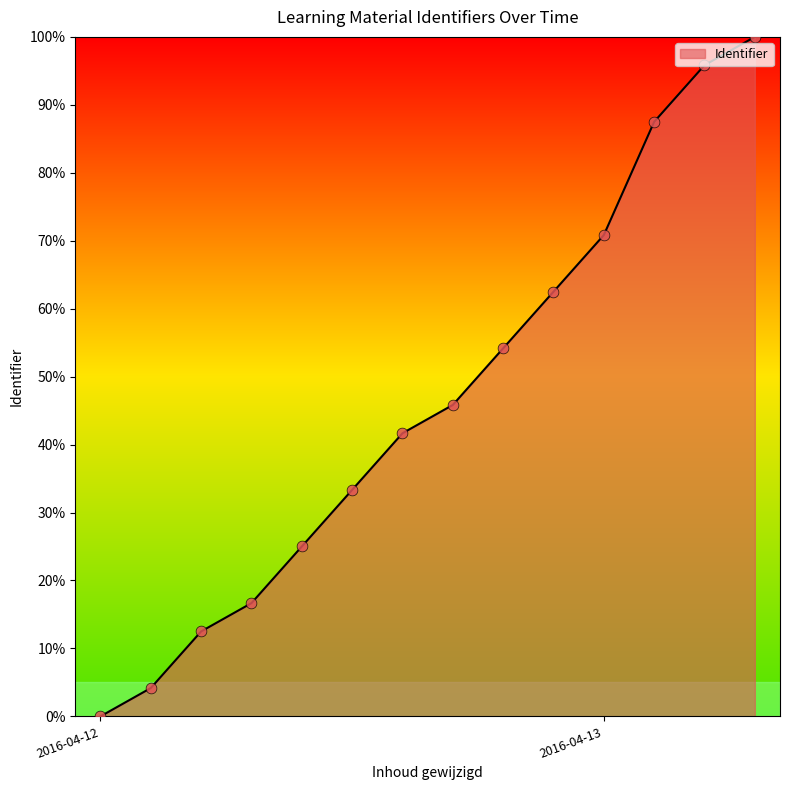

What is the greatest value displayed?

100.0